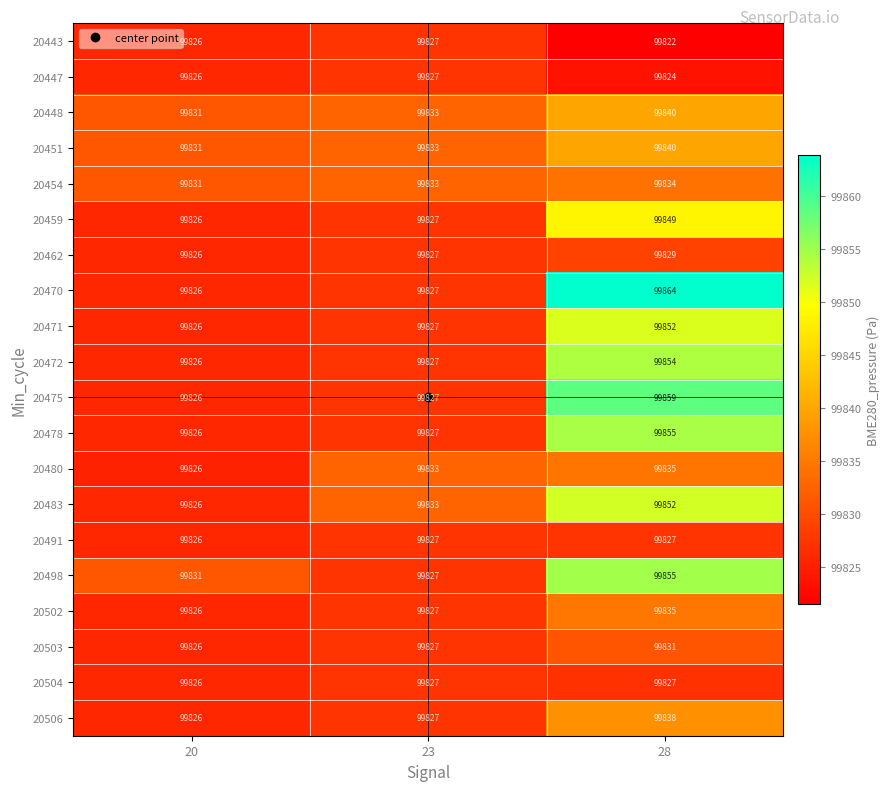

True or false: 20454 has a value of 99831 at 20.

True